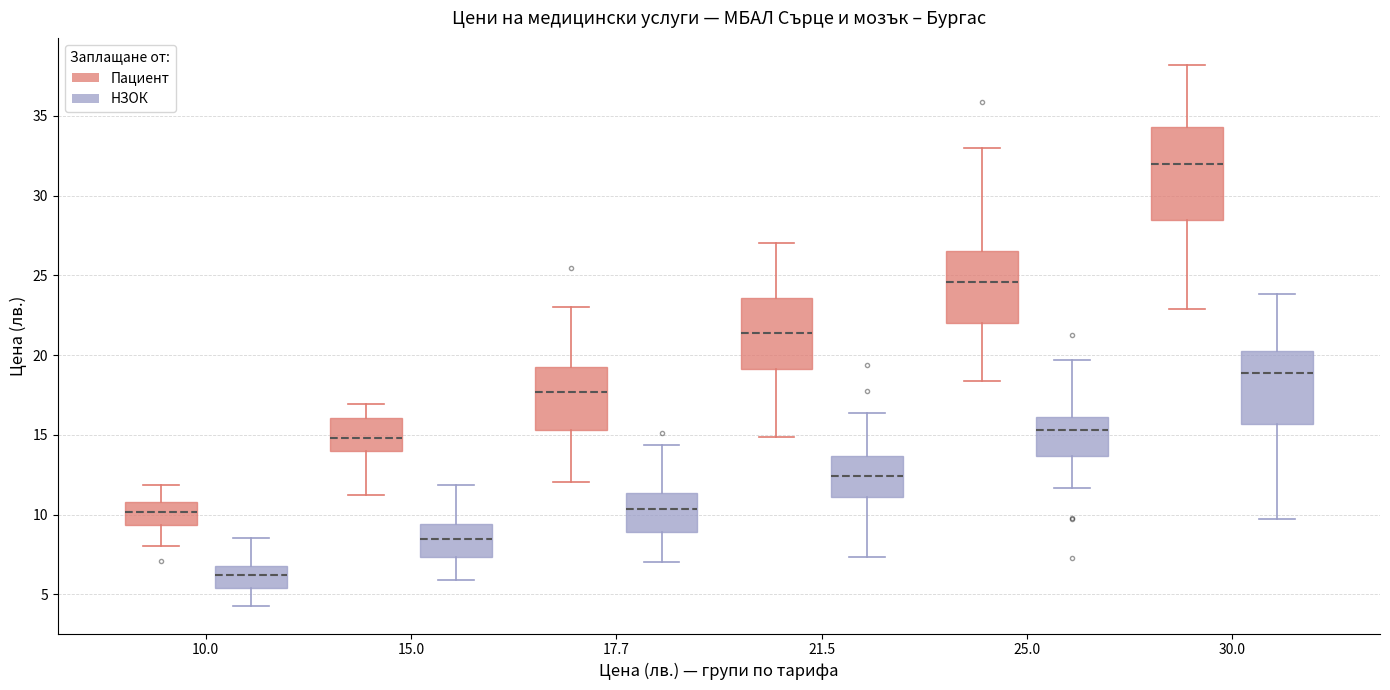

Comparing the boxes themselves (not the whiskers), which one is the tallest?

30.0 (Пациент)